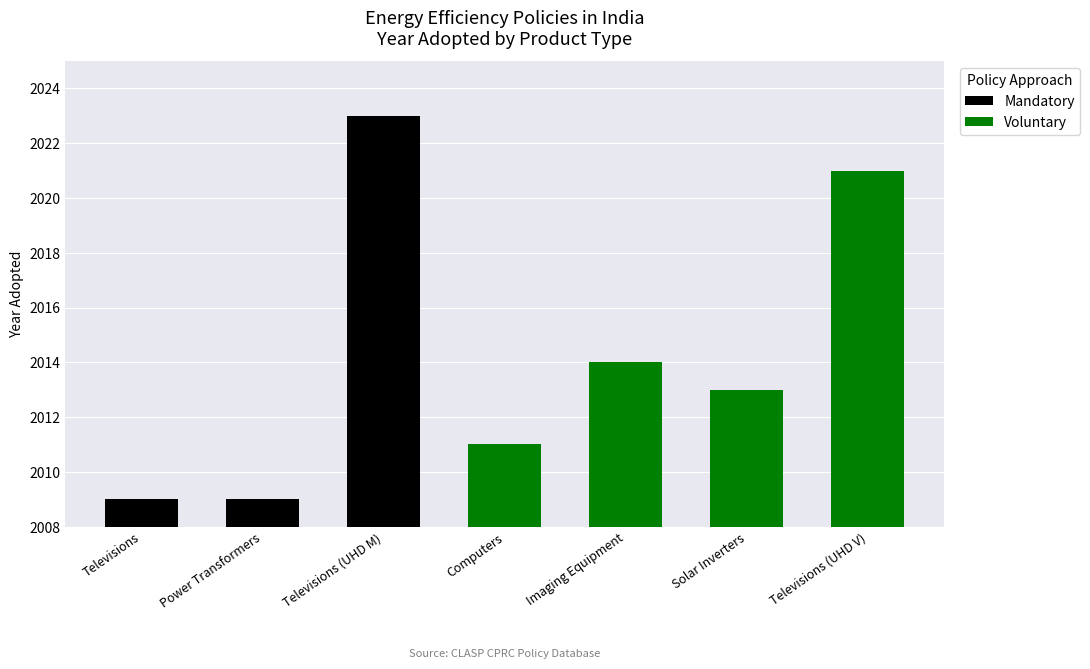

Which series has the widest spread of values?

Mandatory